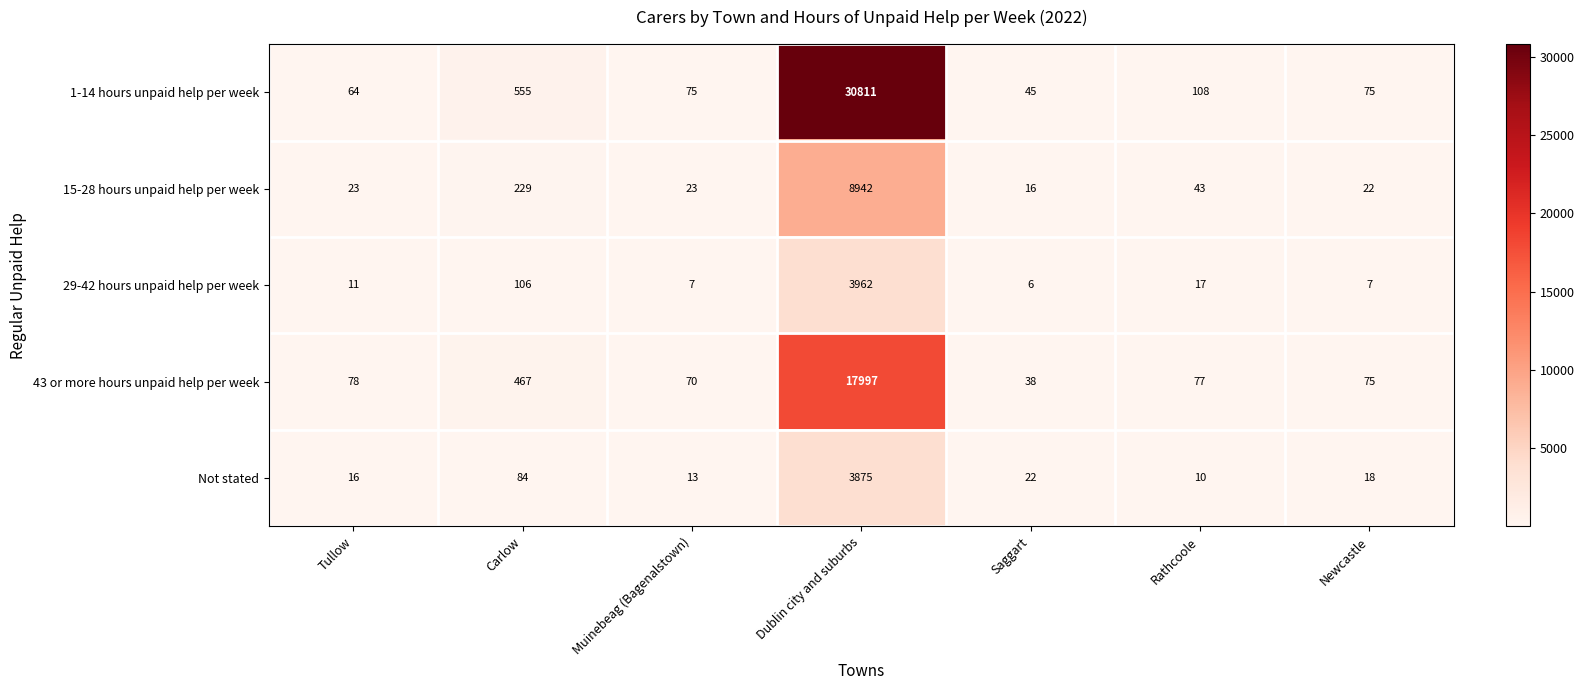

What is the sum of all 1-14 hours unpaid help per week values?

31733